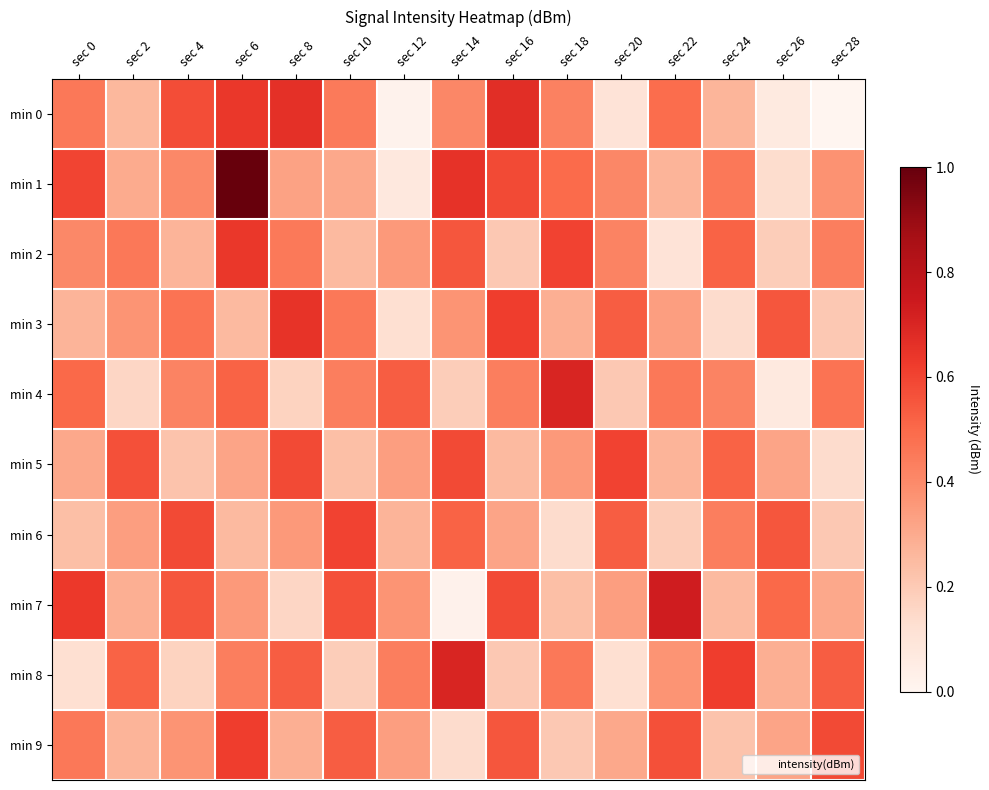

Which label corresponds to the smallest value in the chart?

sec 28